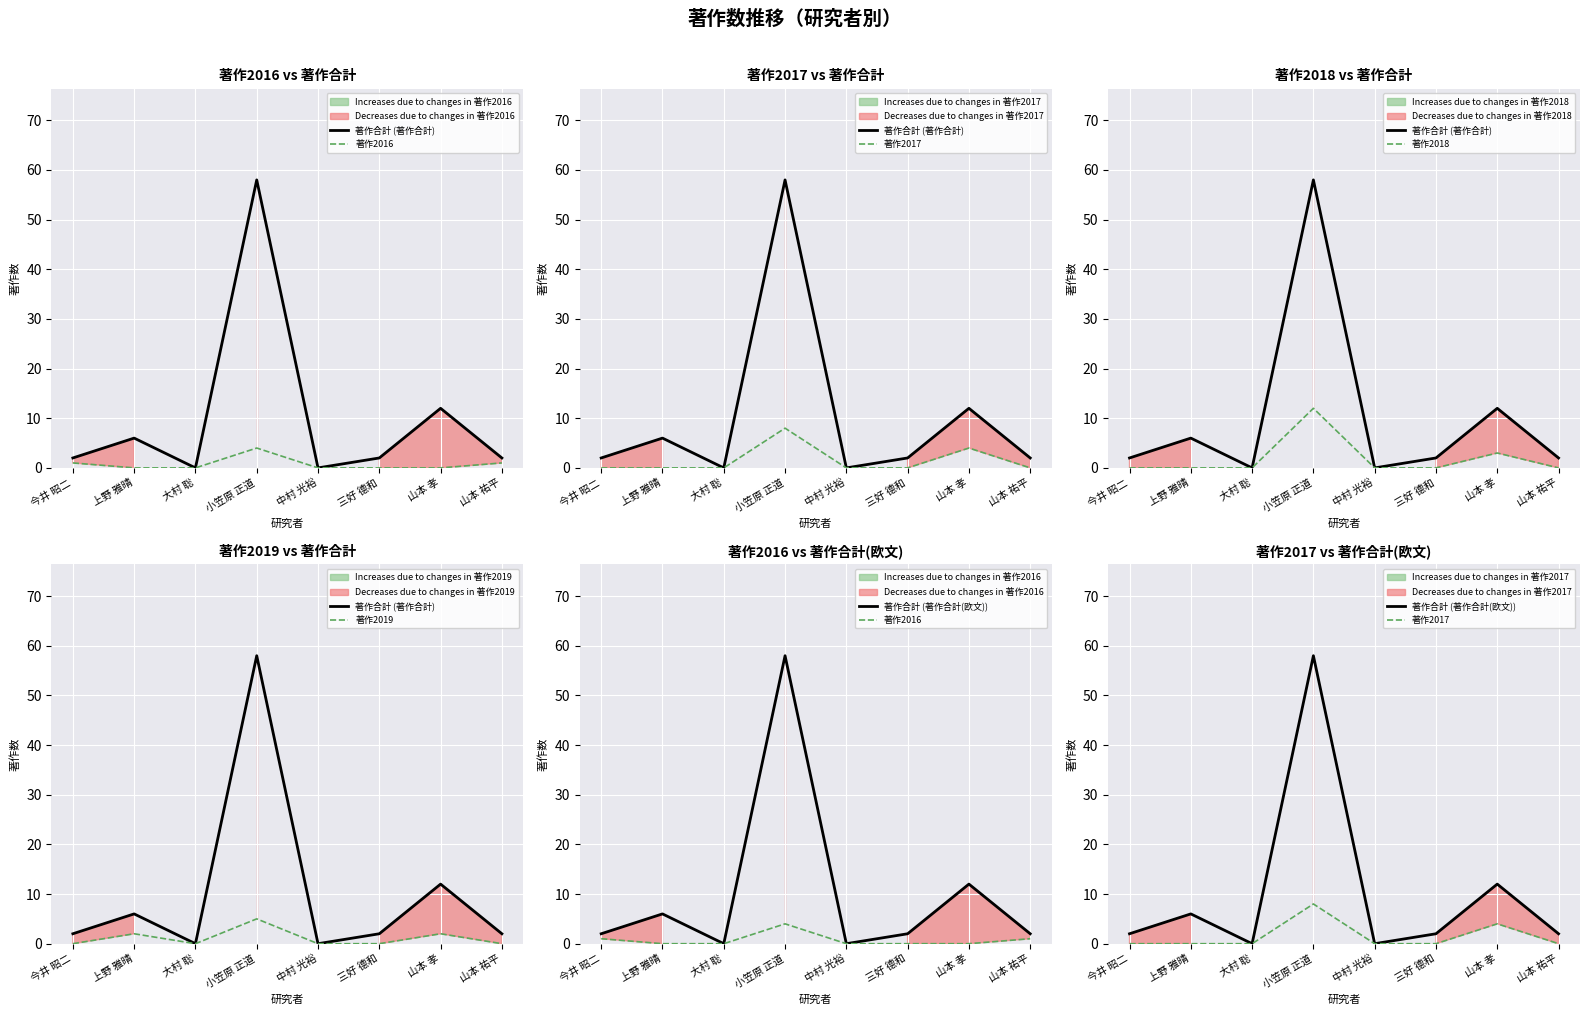

True or false: 著作2019 and 著作合計 (著作合計) cross at least once.

False